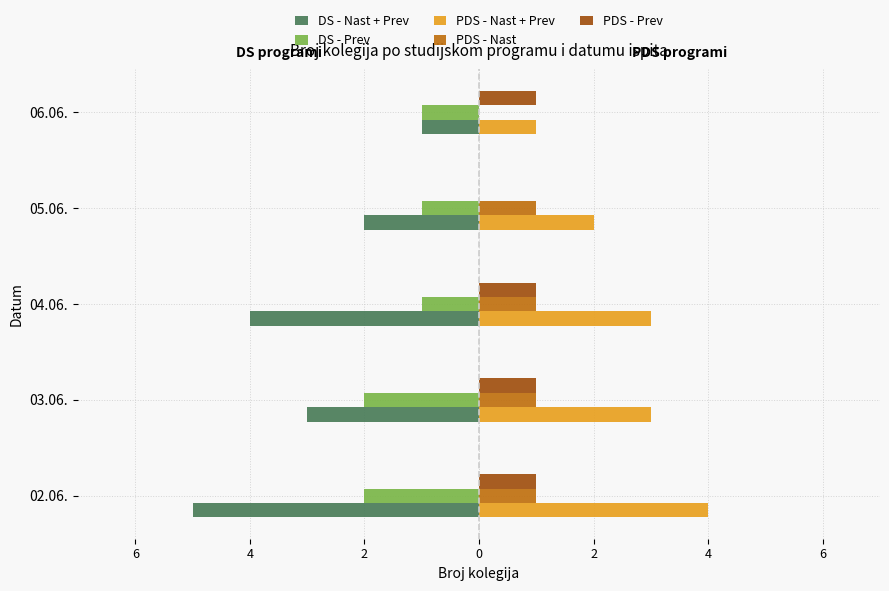

What are all the series names shown in the legend?

DS - Nast + Prev, DS - Prev, PDS - Nast + Prev, PDS - Nast, PDS - Prev